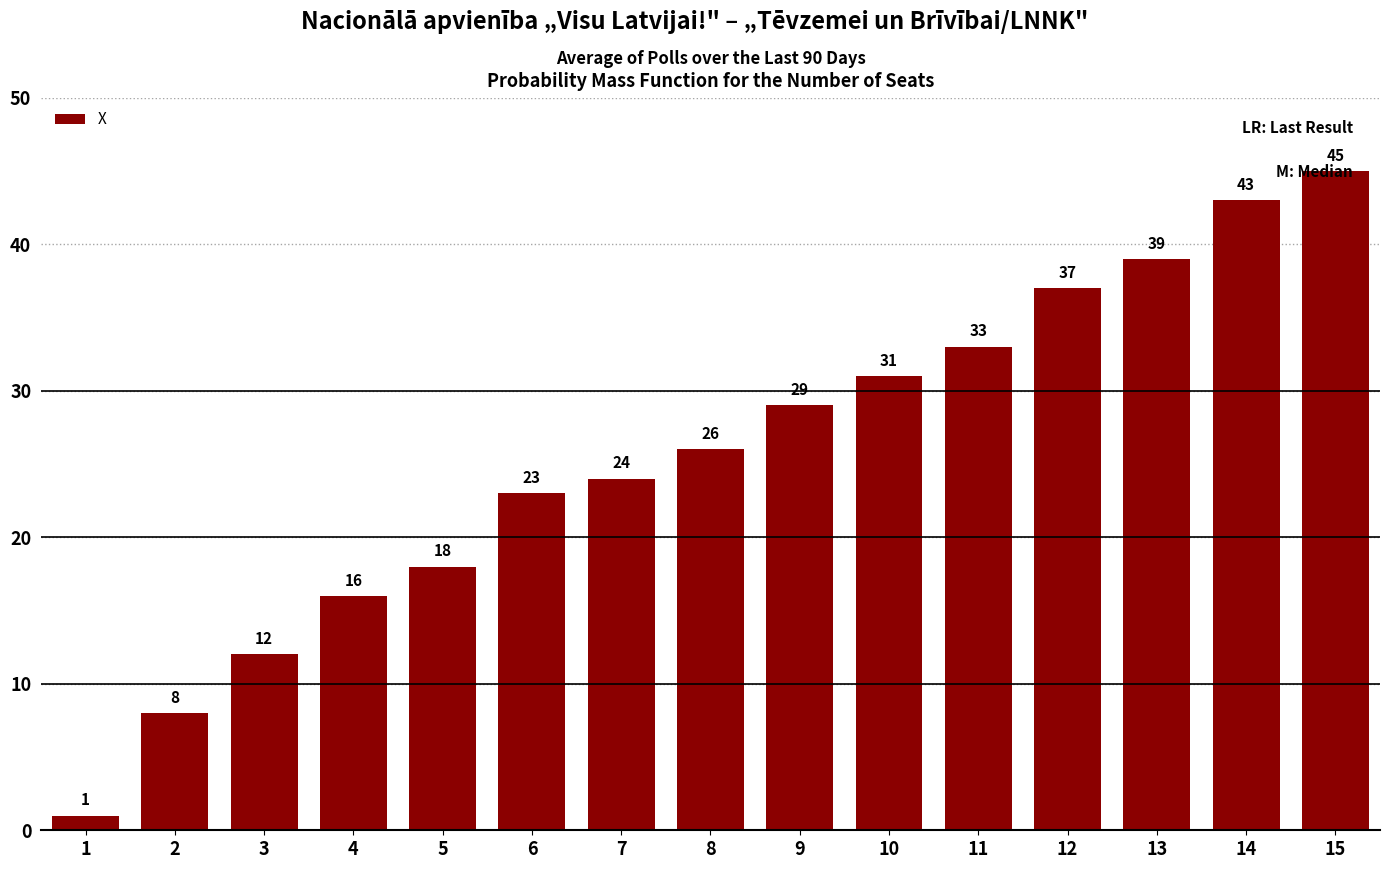

List the labels in order of value, smallest first.

1, 2, 3, 4, 5, 6, 7, 8, 9, 10, 11, 12, 13, 14, 15